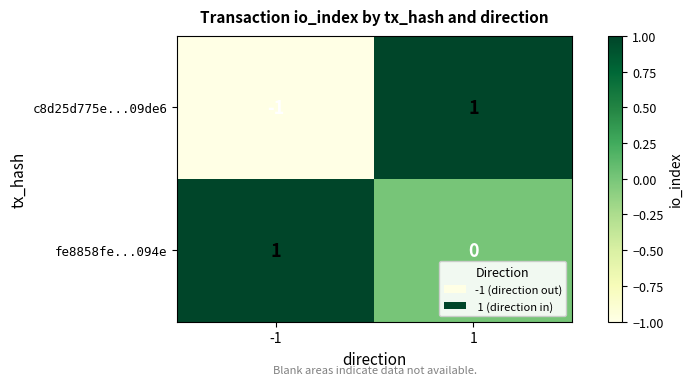

The fe8858fe...094e series shows 1 at -1. True or false?

True